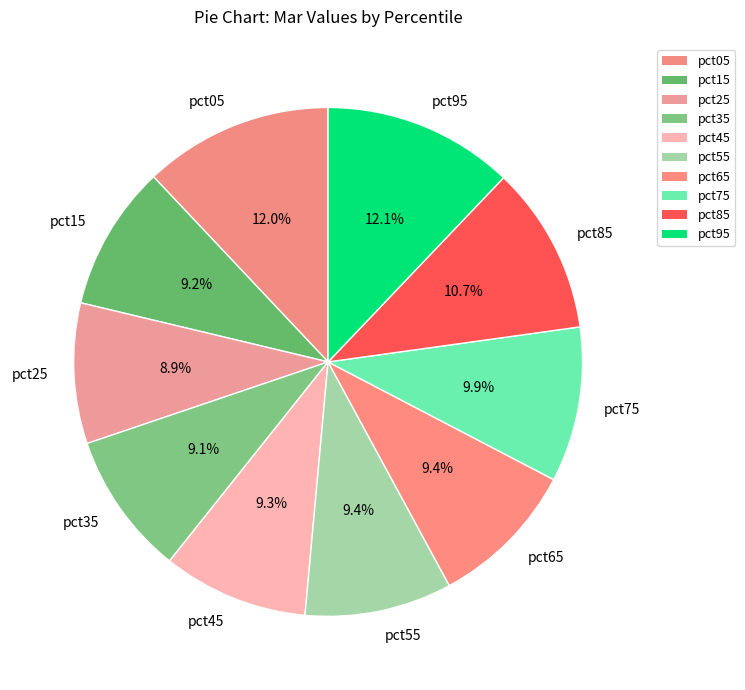

Between pct85 and pct35, which is larger?

pct85